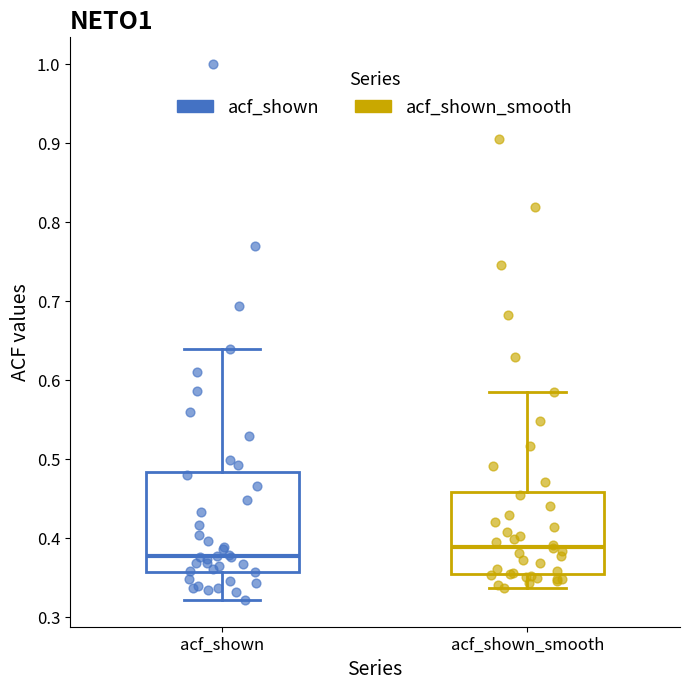

Which box has the lowest median line?

acf_shown